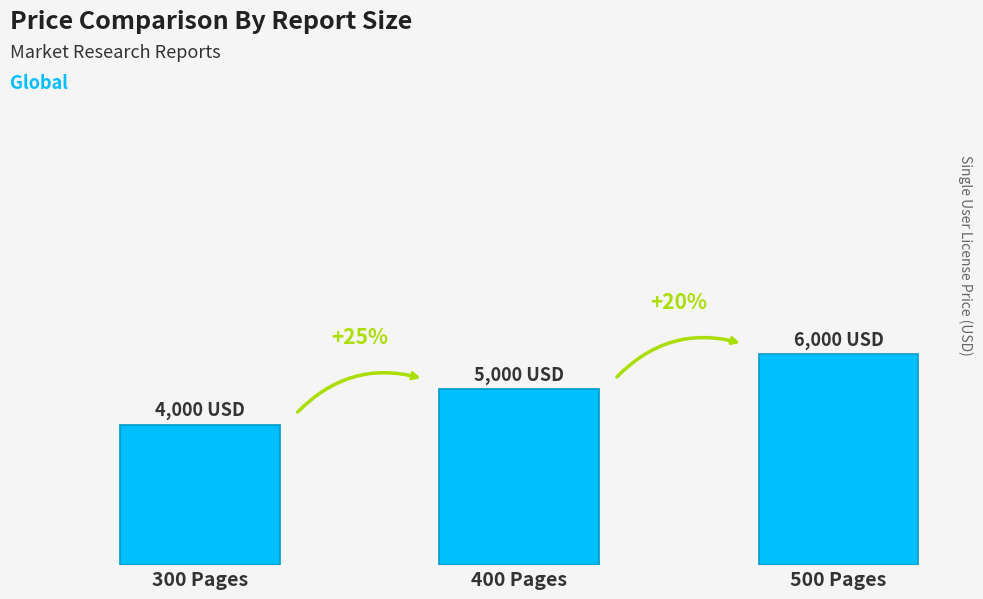

What is the label of the 1st bar from the left?

300 Pages